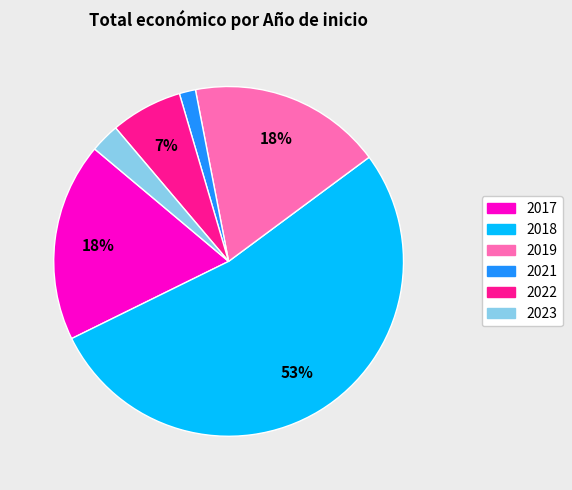

To the nearest percent, what is the average slice percentage?

17%